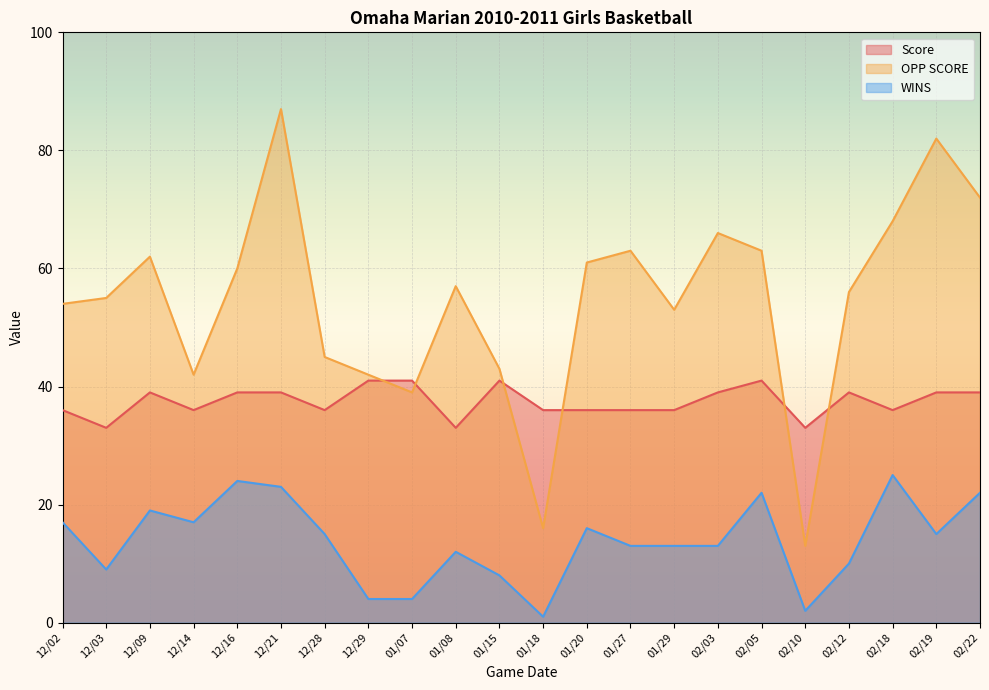

What is the difference between the second highest and second lowest values in the OPP SCORE series?

66